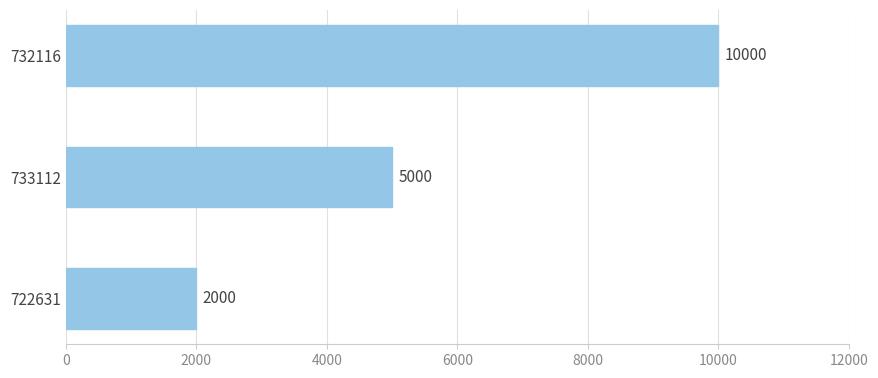

Count the values in the range 2000 to 10000.

3